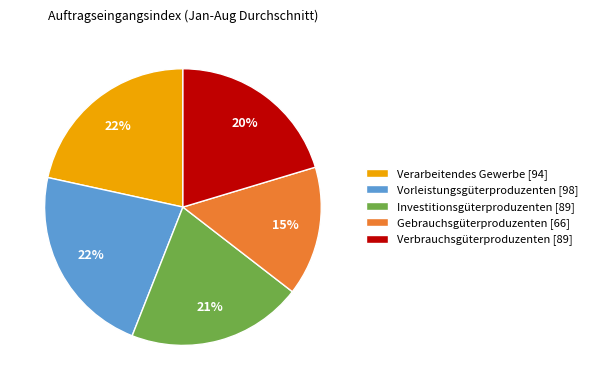

To the nearest percent, what portion does Investitionsgüterproduzenten represent?

21%